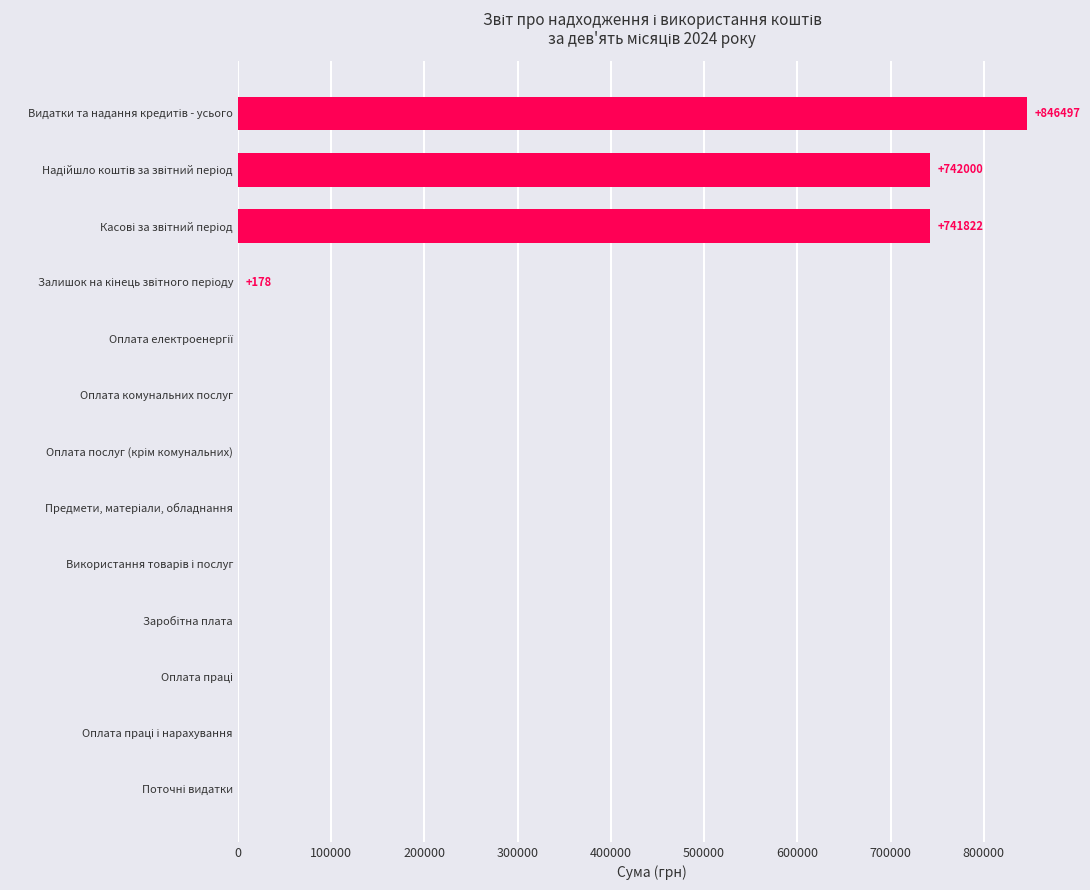

What is the greatest value displayed?

846497.0